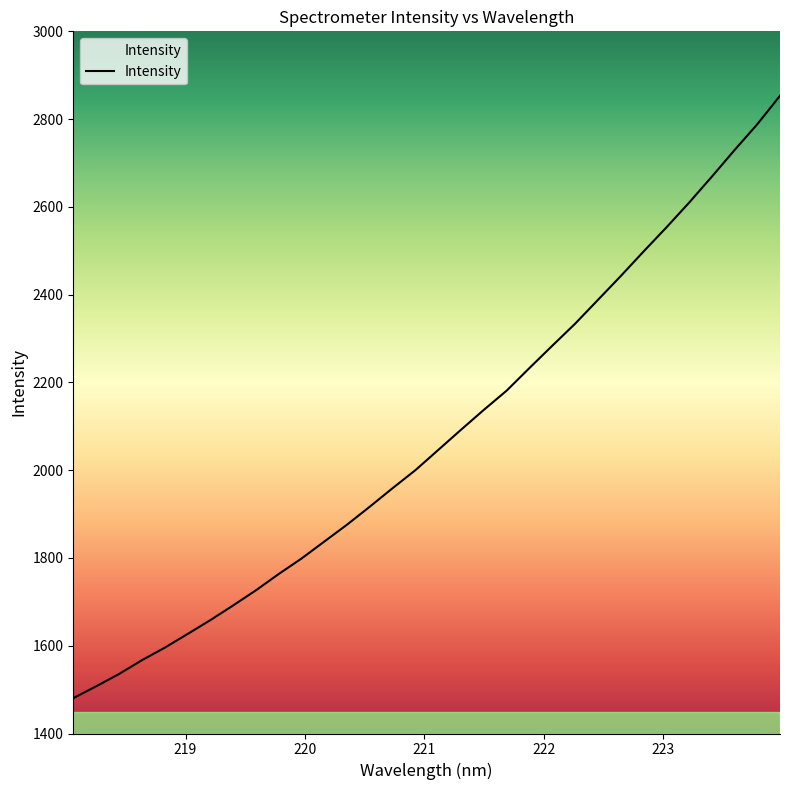

What is the difference between the maximum and minimum values?

1372.7